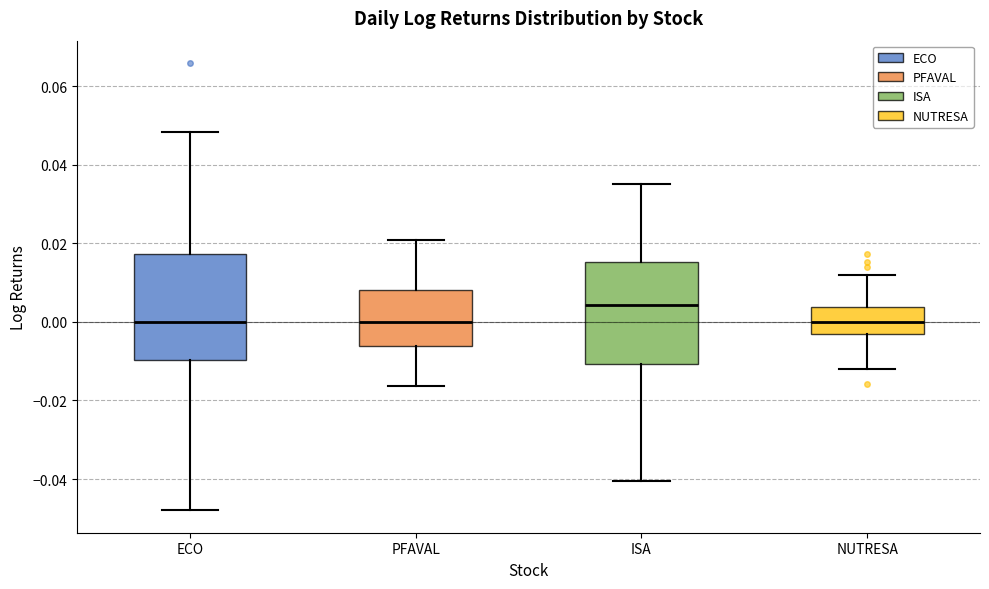

Reading left to right, read every box against the y-axis: the position of its median line, the range the box covers, and the ends of its whiskers. The values are not printed on the chart, so give them approximately, as read against the axis.

ECO: median 0.000, box -0.010 to 0.018, whiskers -0.048 to 0.048
PFAVAL: median 0.000, box -0.006 to 0.008, whiskers -0.016 to 0.020
ISA: median 0.004, box -0.010 to 0.016, whiskers -0.040 to 0.036
NUTRESA: median 0.000, box -0.004 to 0.004, whiskers -0.012 to 0.012